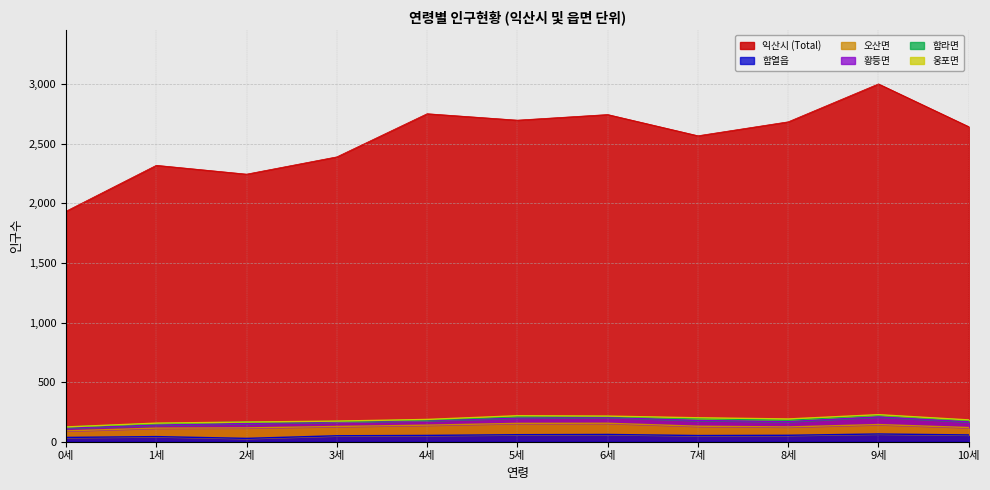

Is it true that 웅포면 equals 2 at 5세?

False